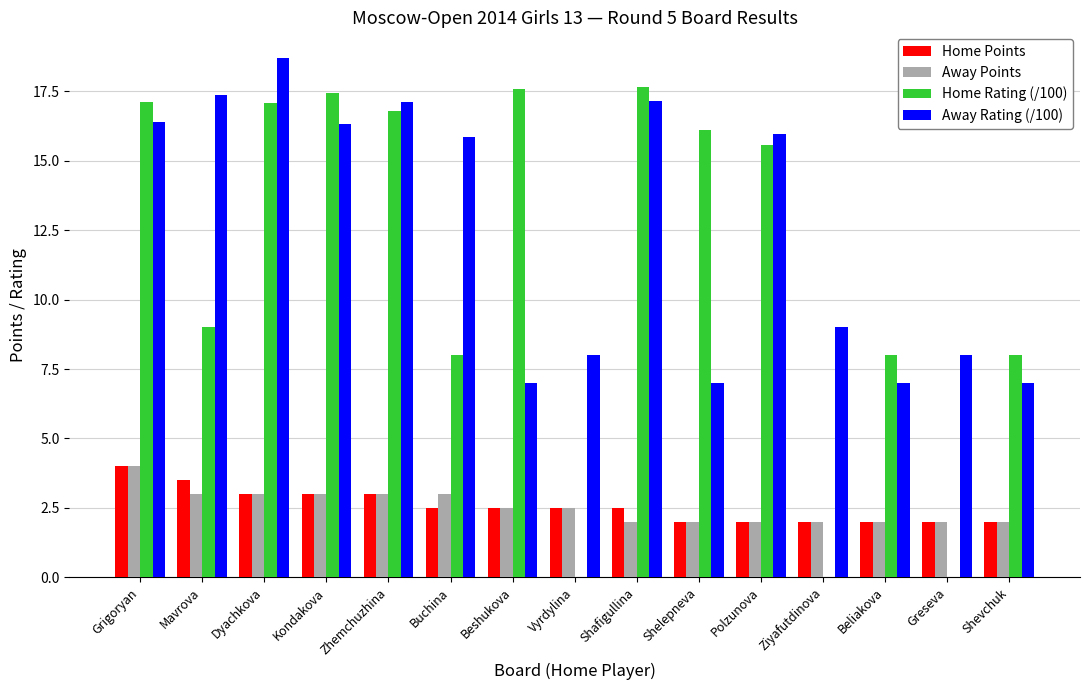

What is the greatest value displayed?

18.7